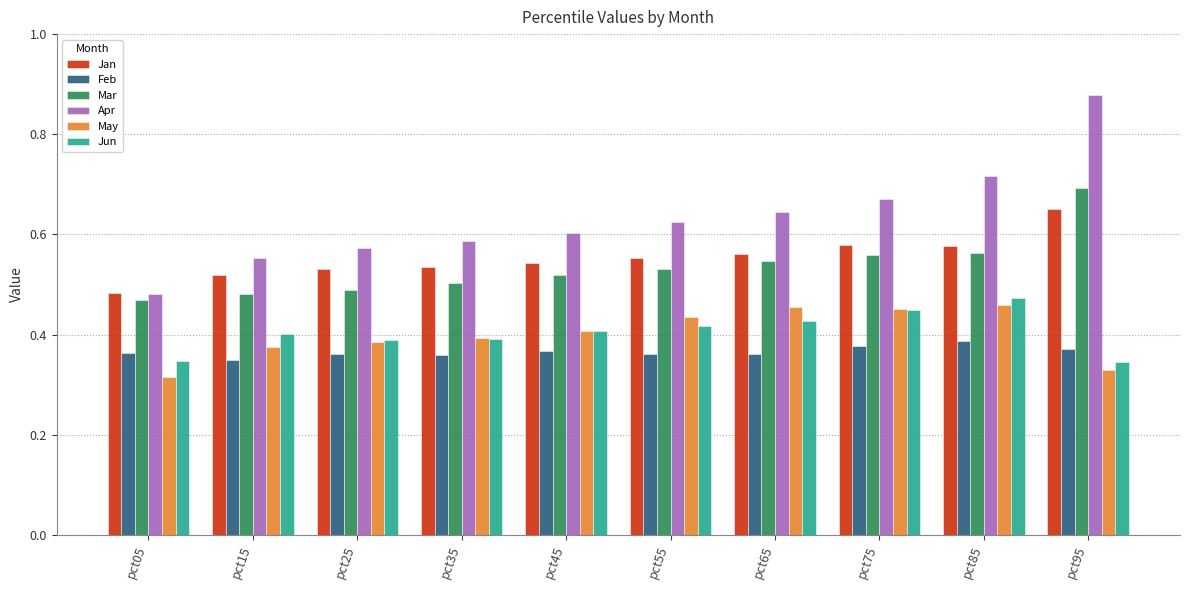

Count the May values in the range 0 to 1.

10